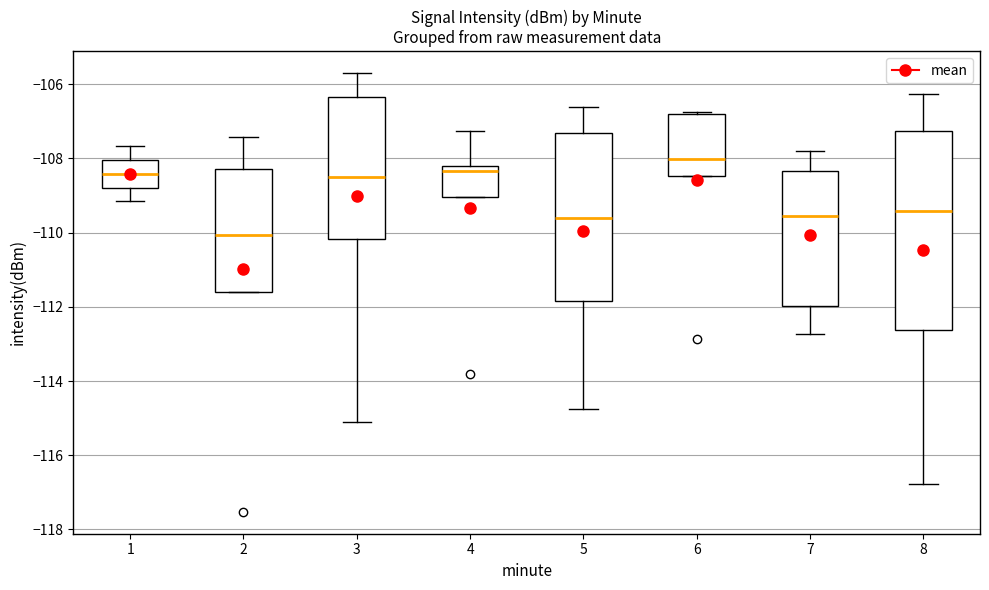

Reading left to right, transcribe this box plot: for each box, give where its median line is, the range the box spans, and where its two whiskers end, as read against the y-axis. The values are not printed on the chart, so give them approximately, as read against the axis.

1: median -108.4, box -108.8 to -108.0, whiskers -109.2 to -107.6
2: median -110.0, box -111.6 to -108.2, whiskers -111.6 to -107.4
3: median -108.4, box -110.2 to -106.4, whiskers -115.0 to -105.6
4: median -108.4, box -109.0 to -108.2, whiskers -109.0 to -107.2
5: median -109.6, box -111.8 to -107.4, whiskers -114.8 to -106.6
6: median -108.0, box -108.4 to -106.8, whiskers -108.4 to -106.8 (just above the box's upper edge)
7: median -109.6, box -112.0 to -108.4, whiskers -112.8 to -107.8
8: median -109.4, box -112.6 to -107.2, whiskers -116.8 to -106.2